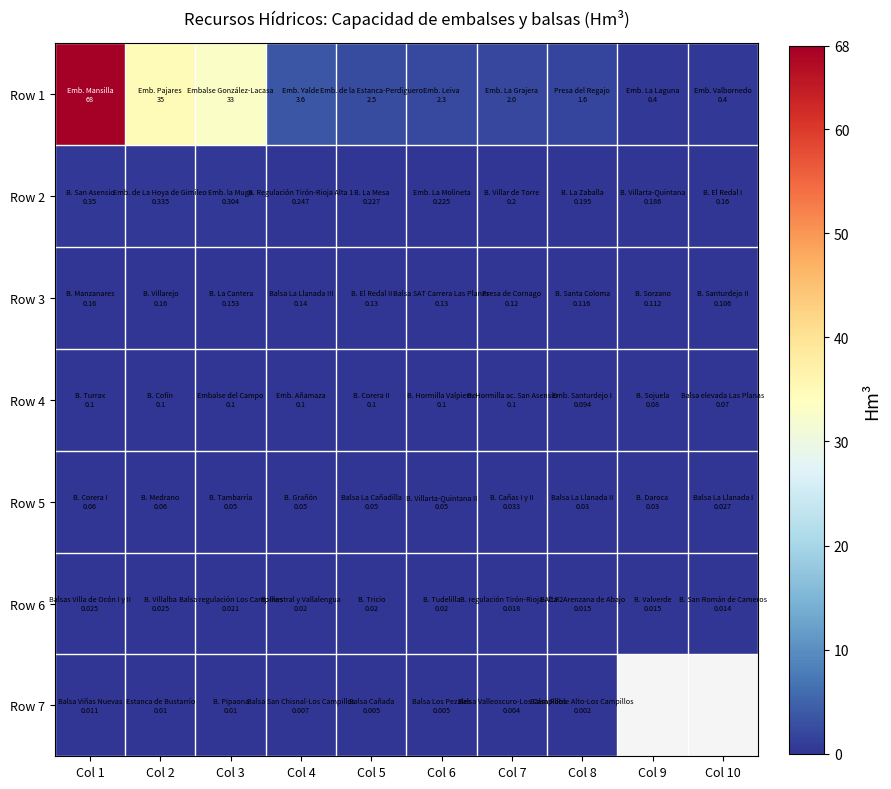

True or false: Row 2 has a value of 0.1 at Col 4.

False